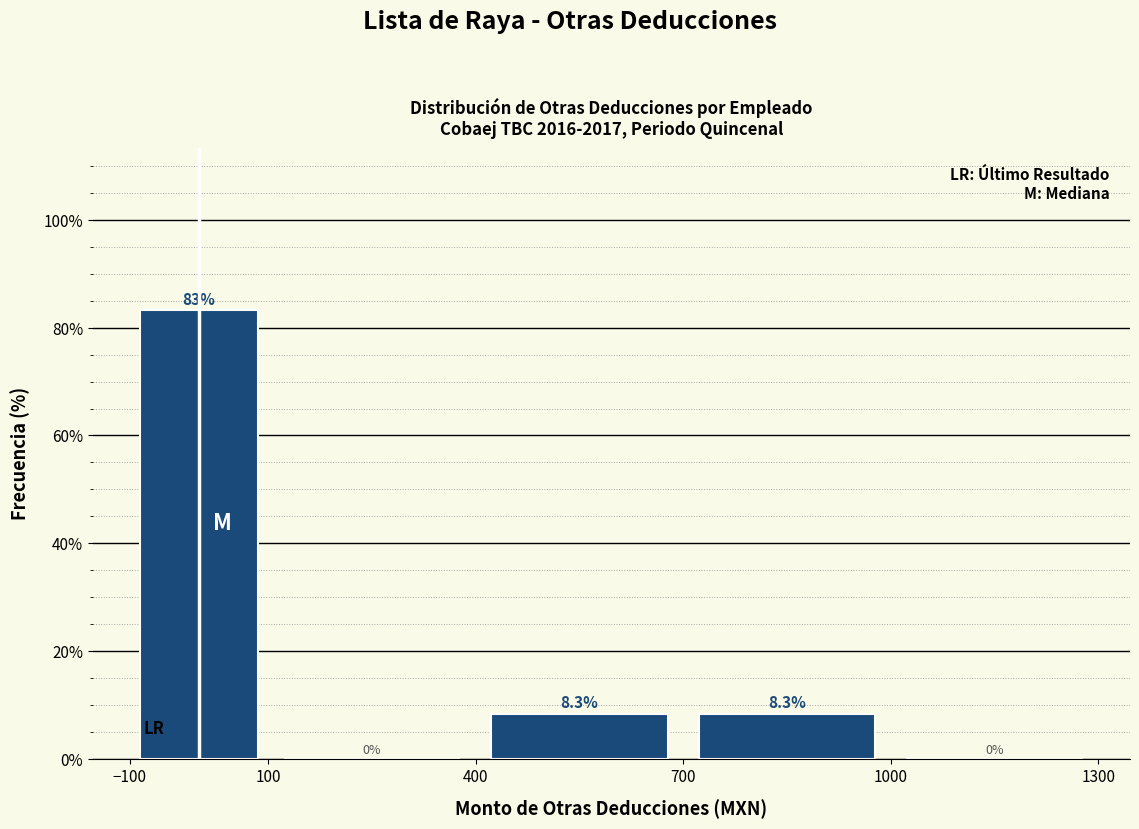

Over which range of the x-axis is the bar tallest?

-100 to 100